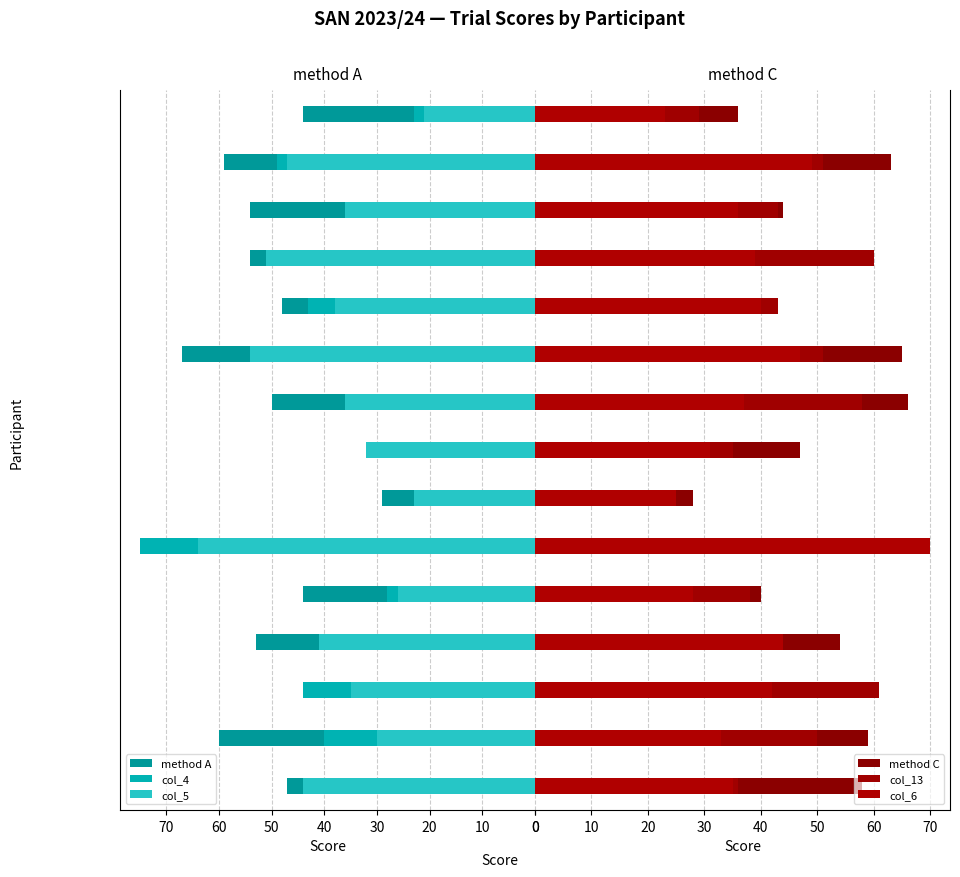

At P15, list the series in order from largest to smallest.

method A, method C, col_13, col_4, col_6, col_5